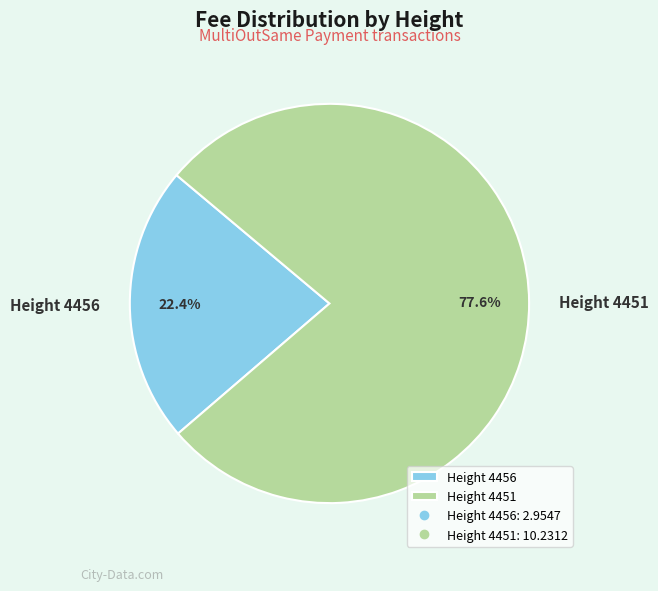

How many slices are in this pie chart?

2